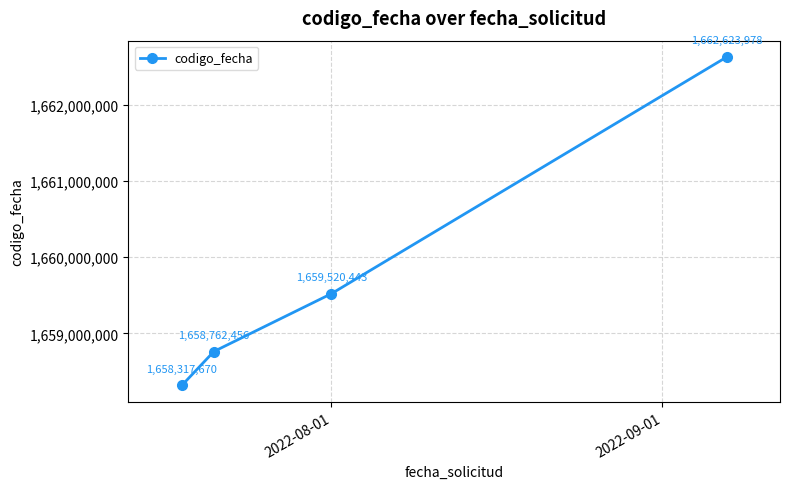

How many data points are less than 1659520443?

2